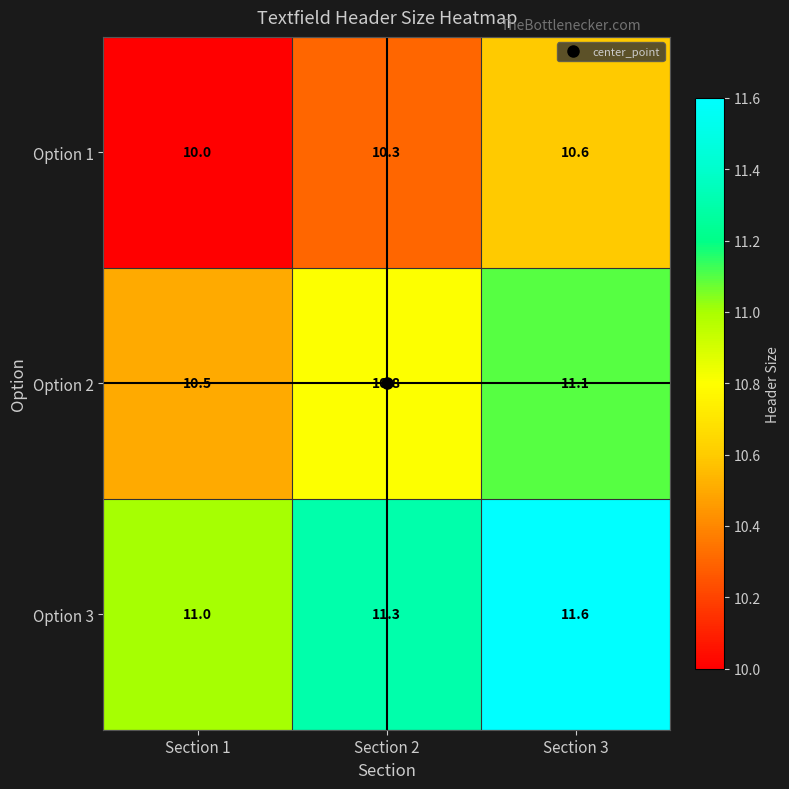

What value does the Option 2 series have at Section 2?

10.8